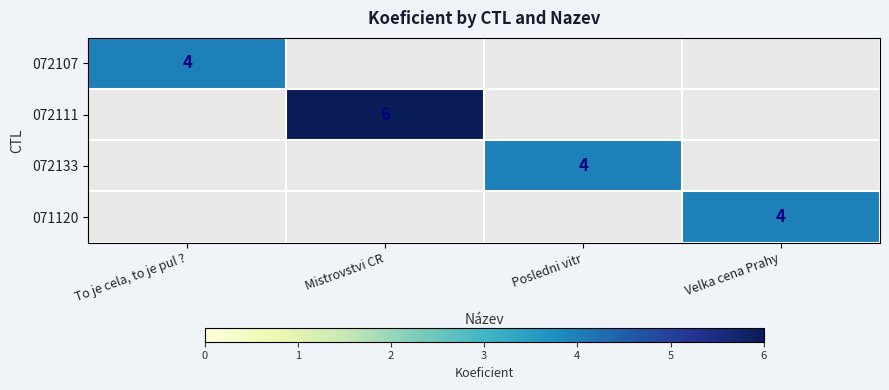

At which category does the chart reach its peak across all series?

Mistrovstvi CR